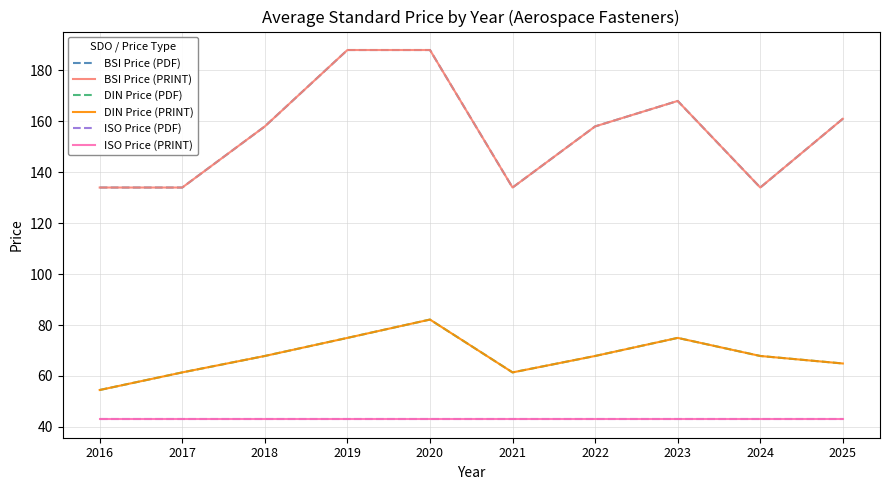

At which label does DIN Price (PRINT) reach its peak?

2020